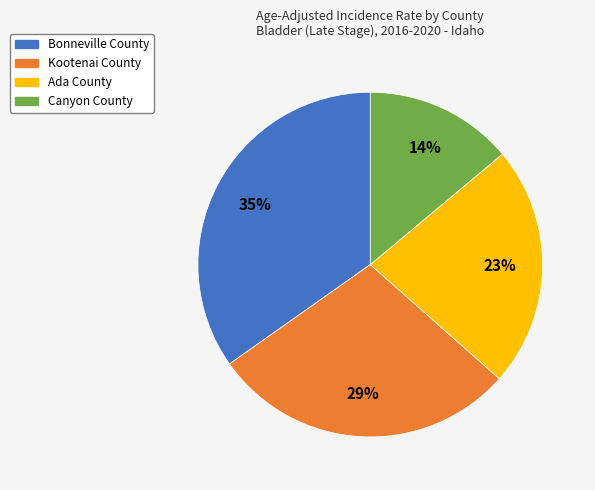

Is Canyon County the majority of the pie?

No